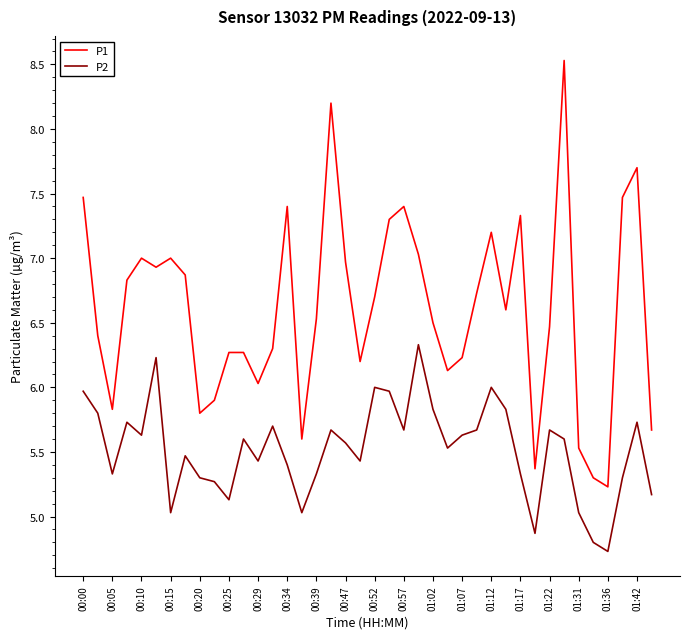

What is the difference between the maximum and minimum values in the P1 series?

3.3